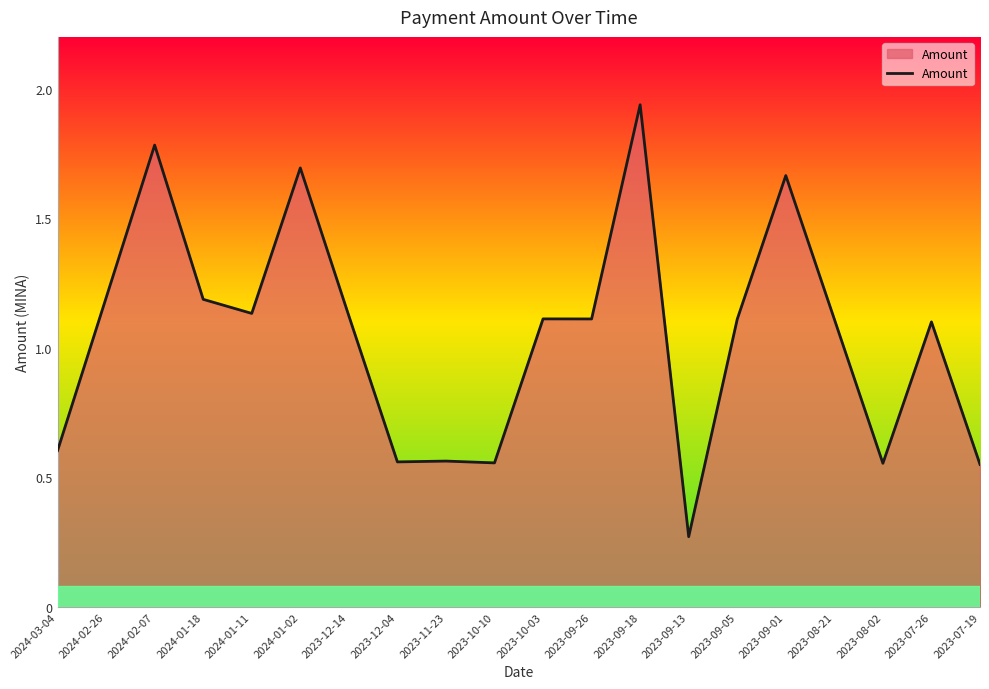

True or false: the data shows 1.1 at 2023-09-26.

True